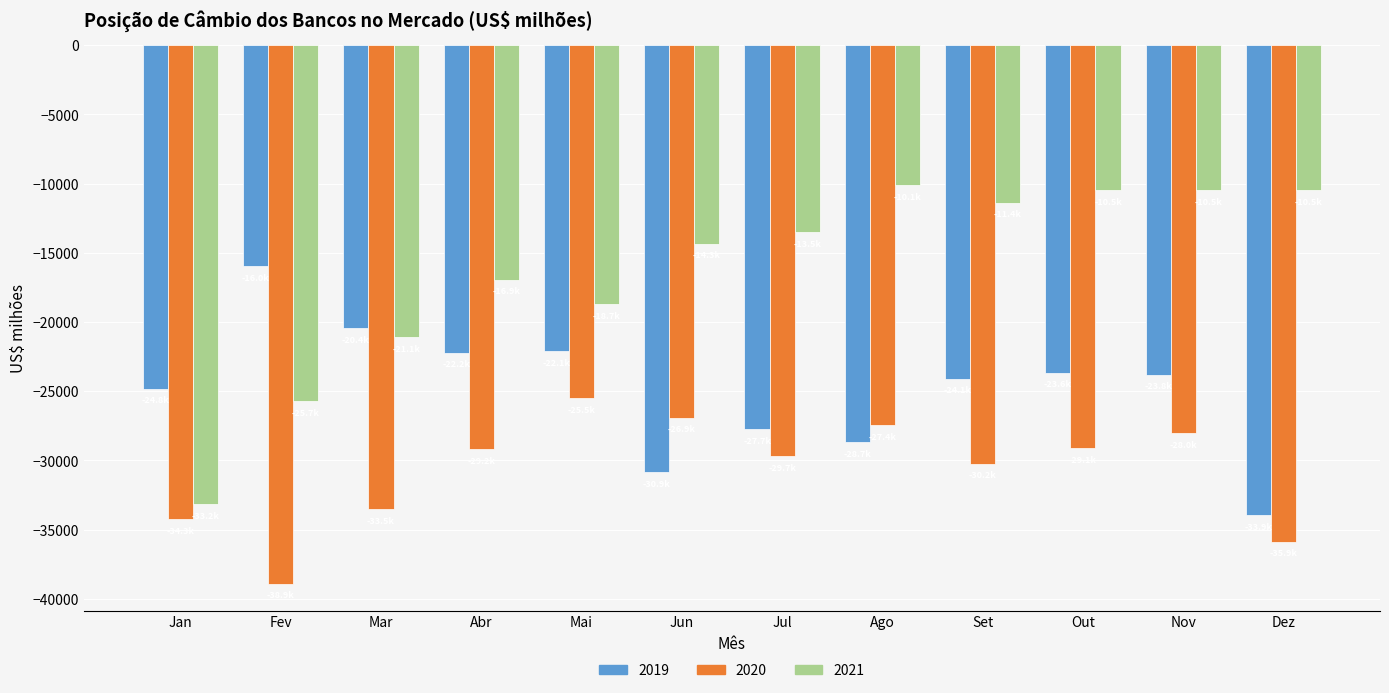

Between Jan and Nov, which series saw the biggest shift?

2021